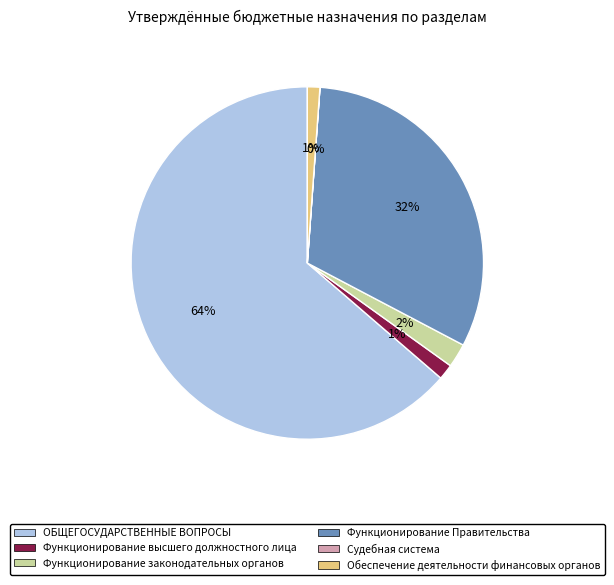

True or false: Обеспечение деятельности финансовых органов accounts for 14% of the total.

False